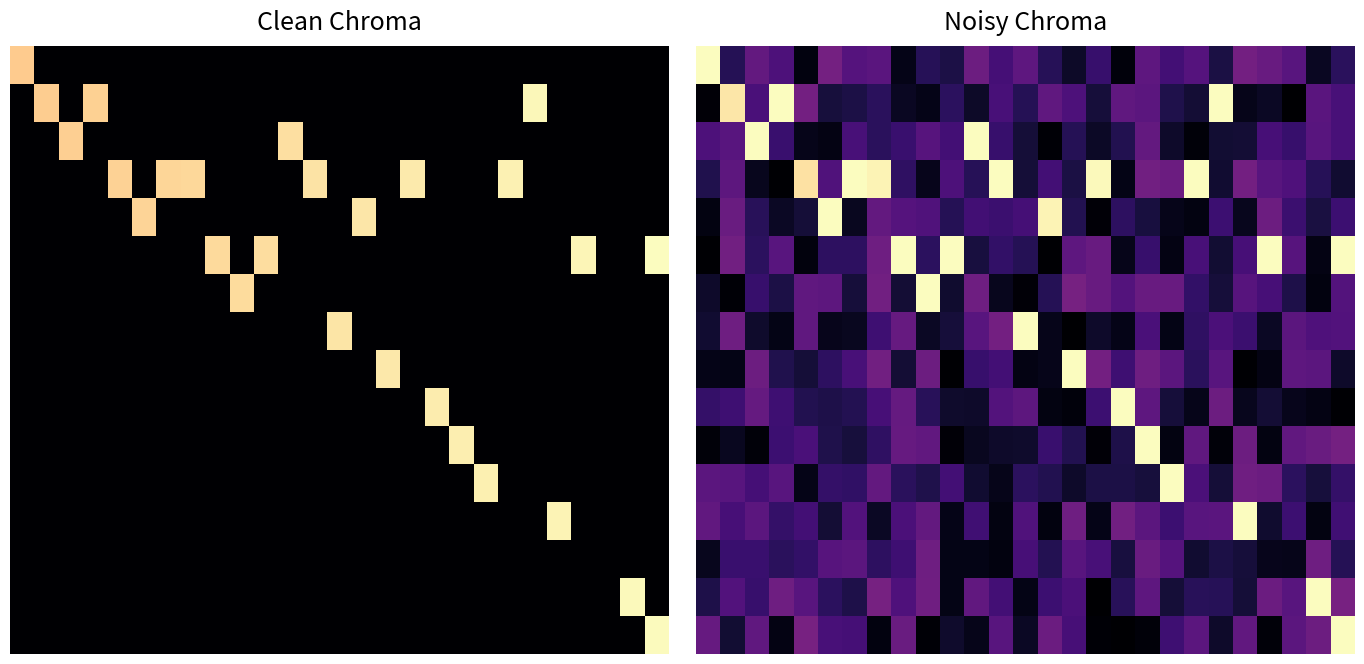

What is the maximum value shown in the chart?

1.0